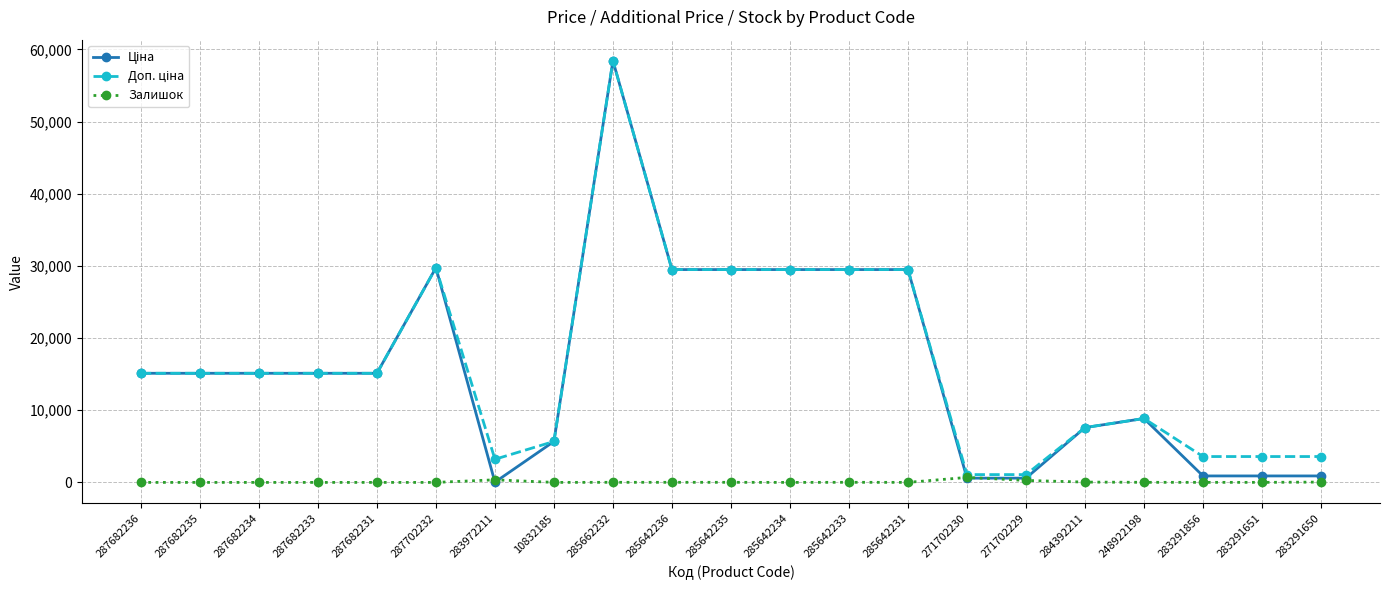

What is the total value across all series at 285642234?

58983.0